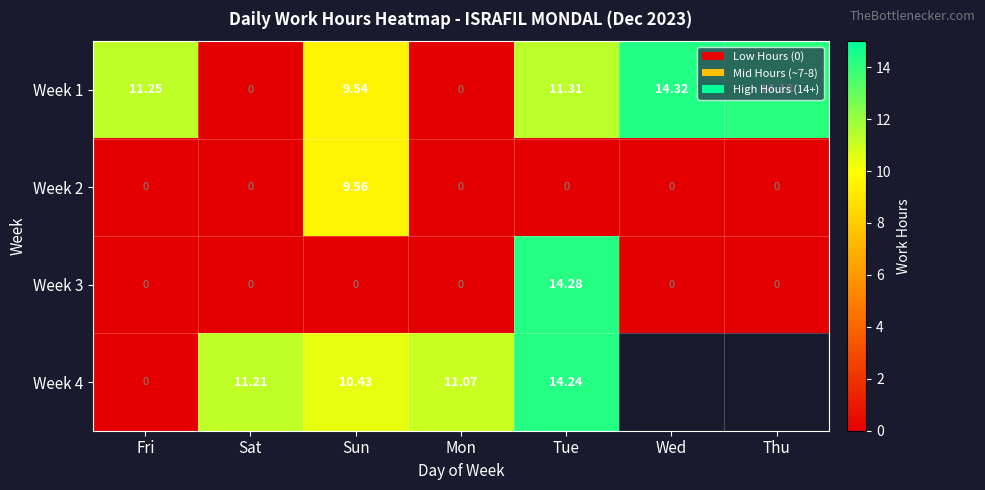

Which category has the highest value in the Week 1 series?

Wed